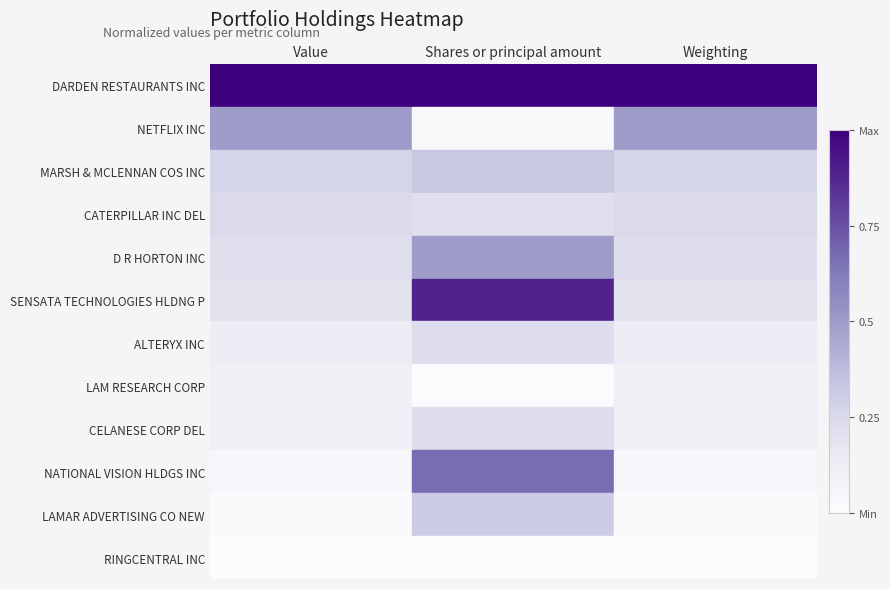

At which category is the sum across all series the highest?

Shares or principal amount